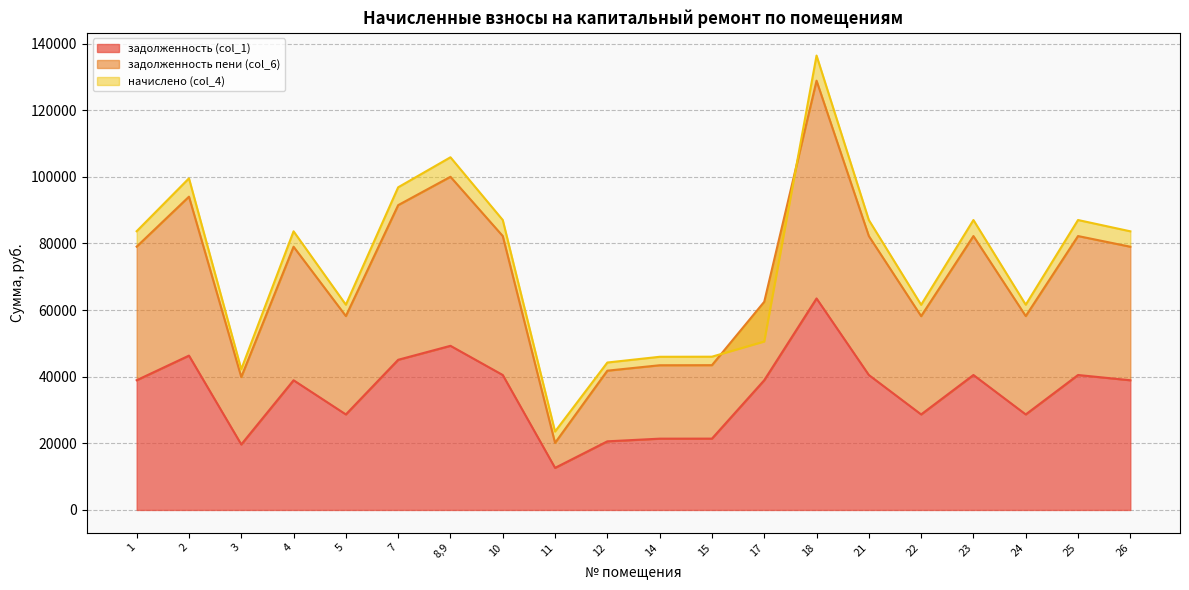

Is the value of задолженность (col_1) at 17 greater than the value of задолженность пени (col_6) at 26?

No